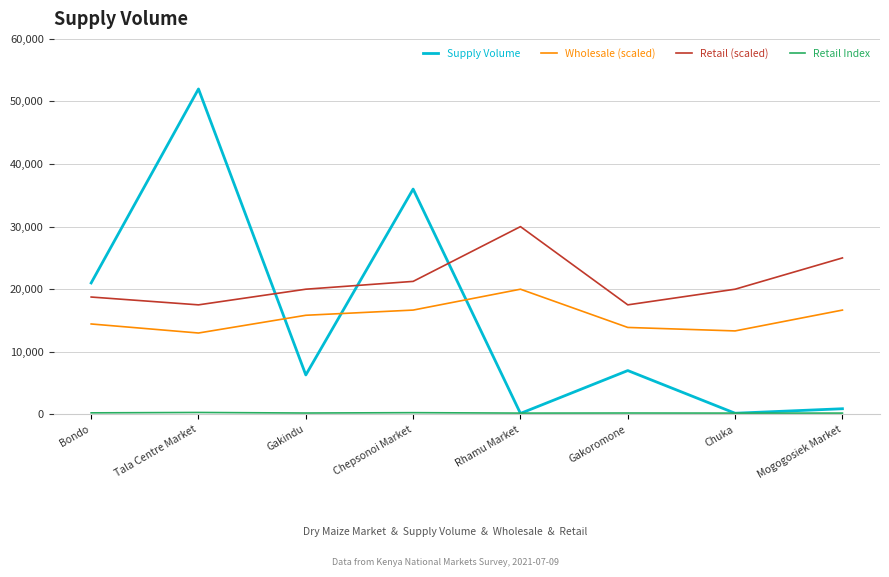

What is the maximum value for Supply Volume?

52000.0